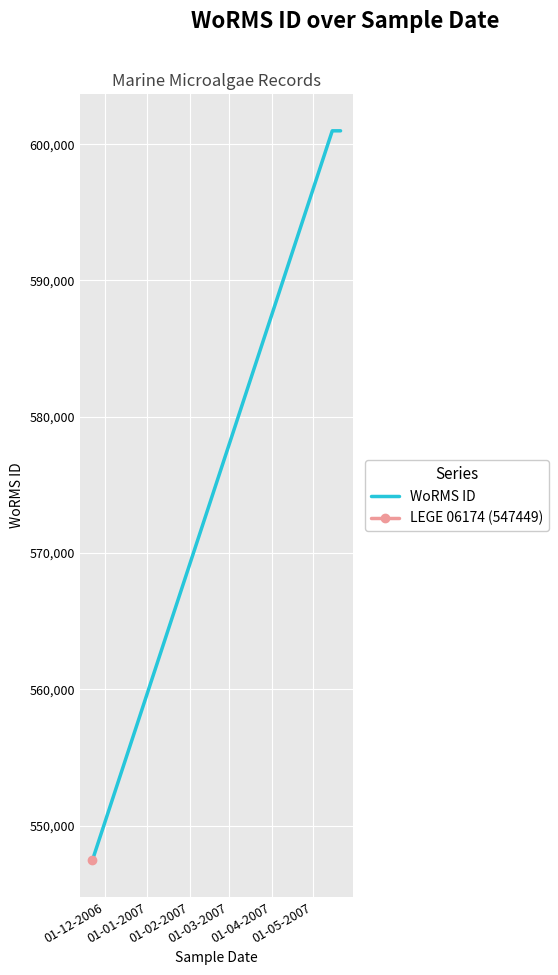

How many values are between 547449 and 600979?

3